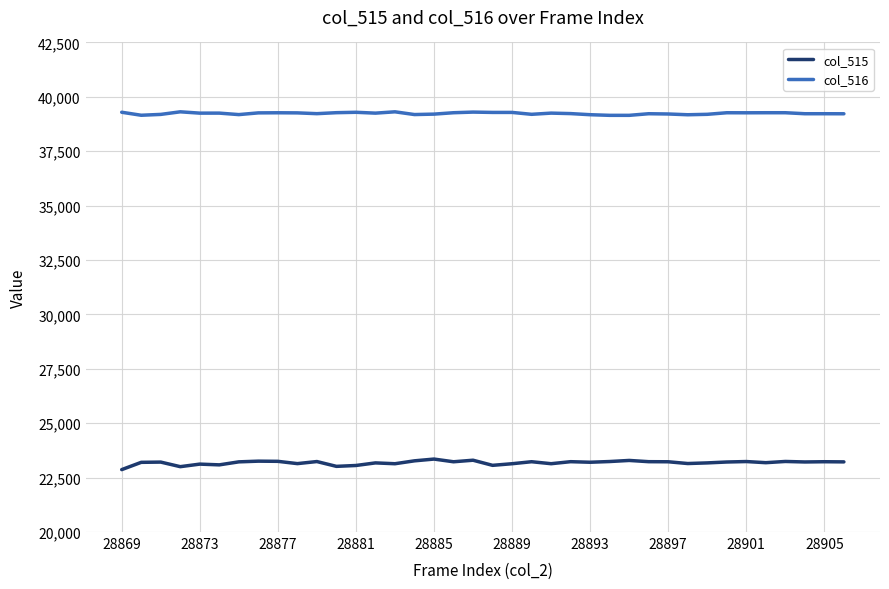

True or false: col_516 and col_515 cross at least once.

False